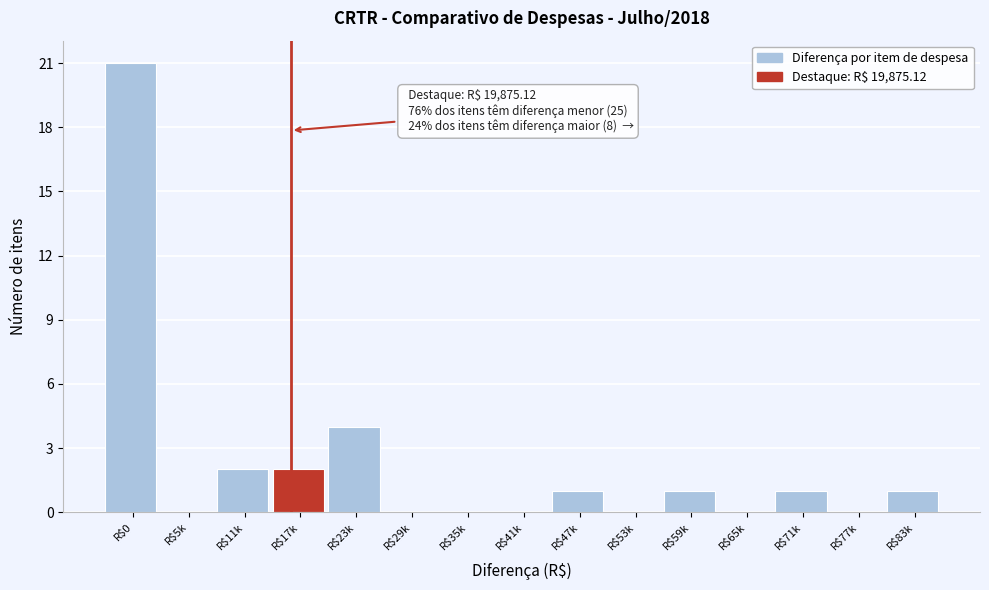

Which category has the highest value across all series?

R$0